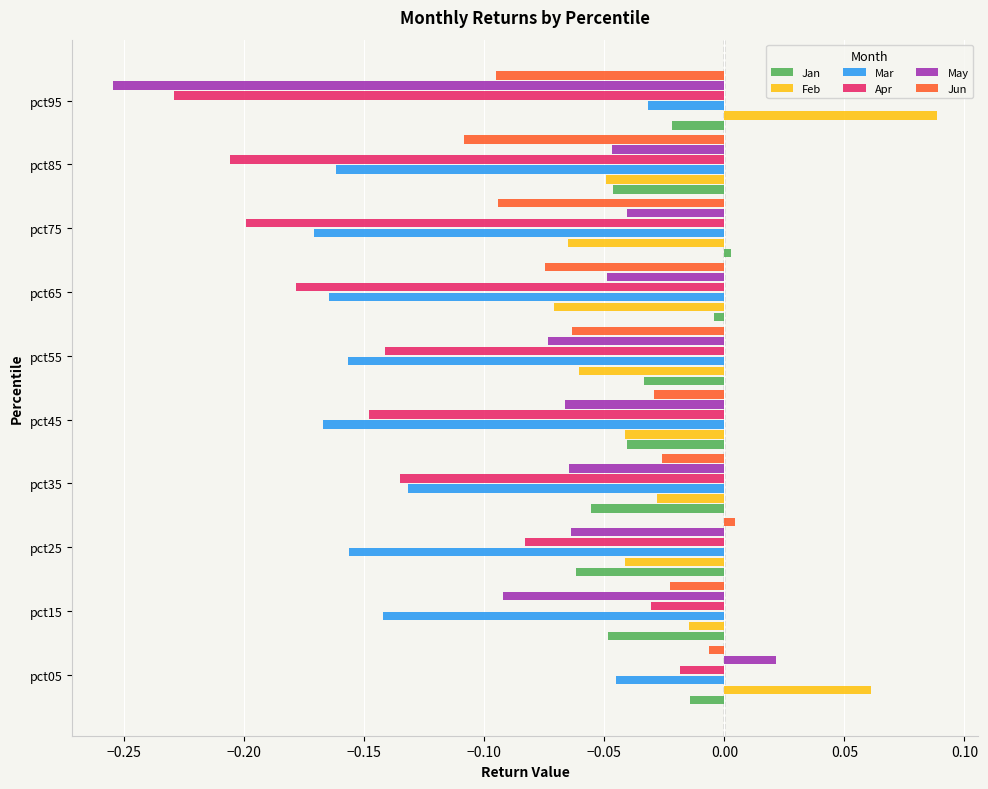

True or false: Feb has a value of -0.0 at pct75.

False